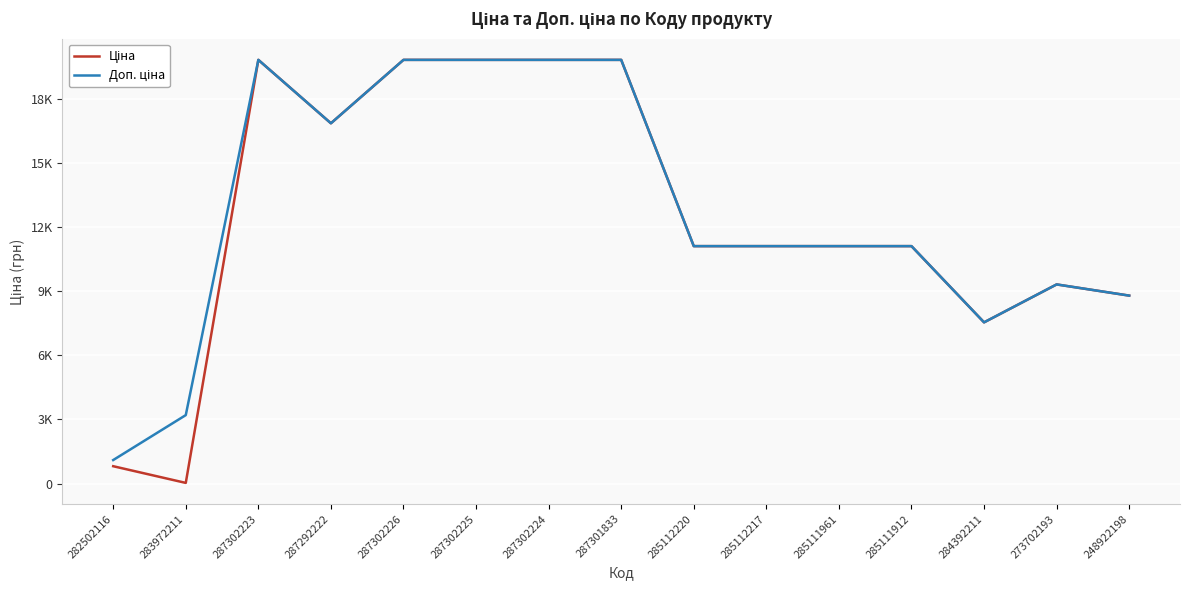

List the series in order of their peak value, lowest first.

Ціна, Доп. ціна